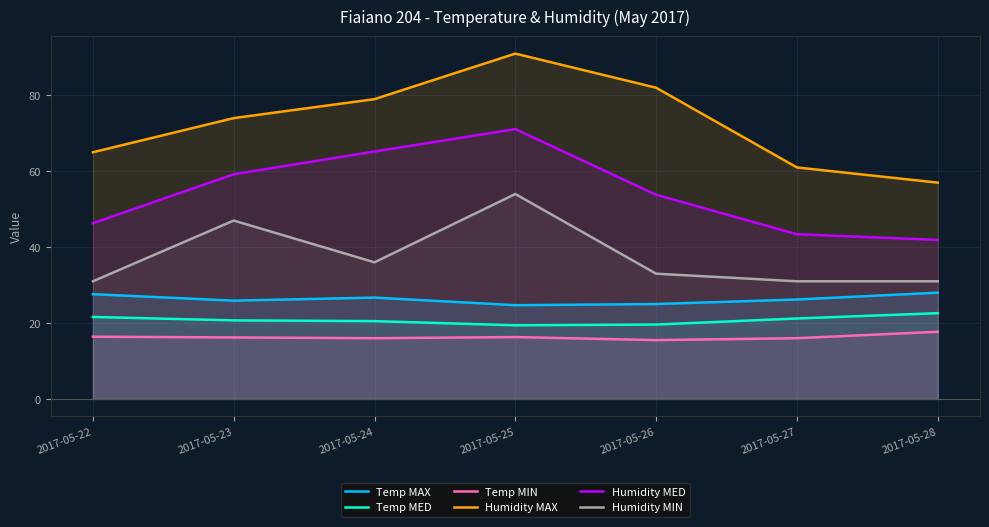

At which category is the sum across all series the highest?

2017-05-25